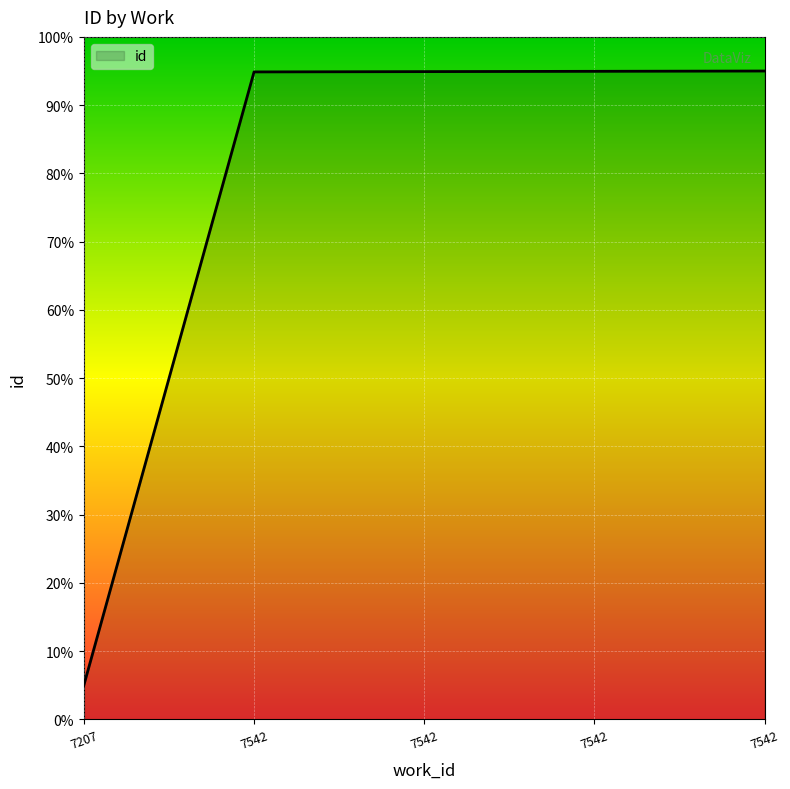

How many lines are shown in the chart?

1